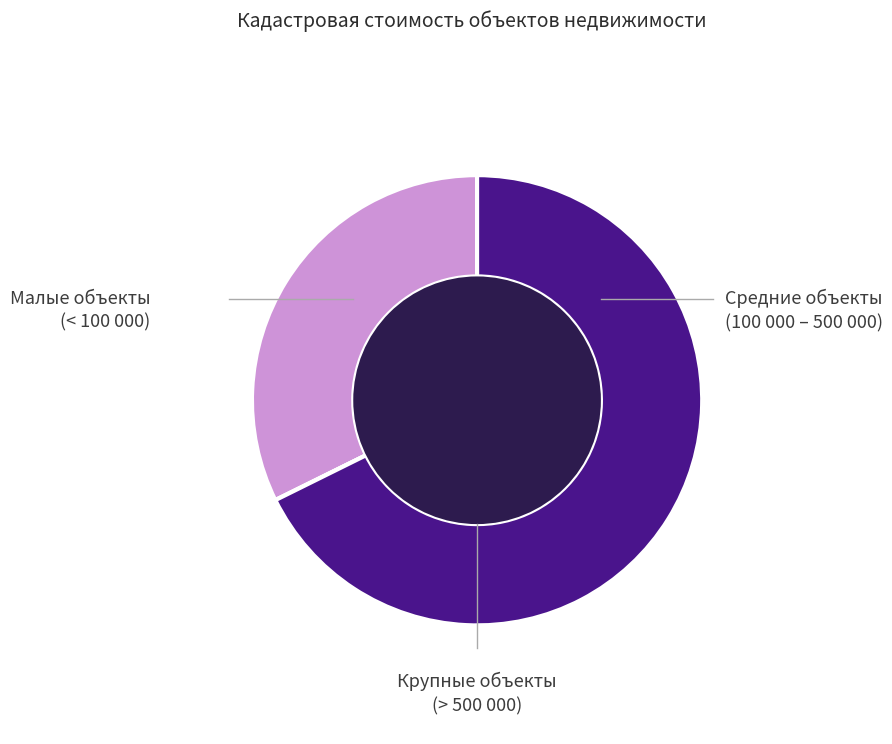

Is the sum of Малые объекты (< 100 000) and Крупные объекты (> 500 000) greater than half?

Yes